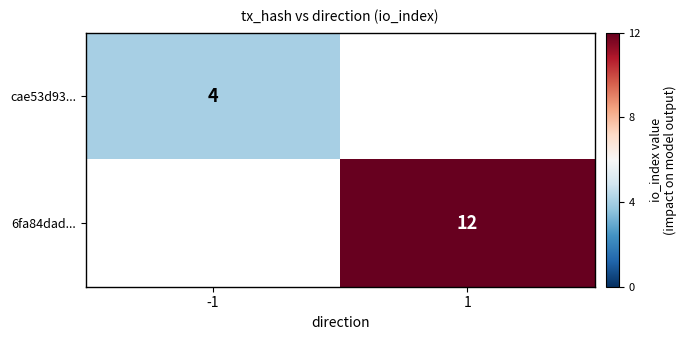

Is it true that 6fa84dad... equals 12 at 1?

True